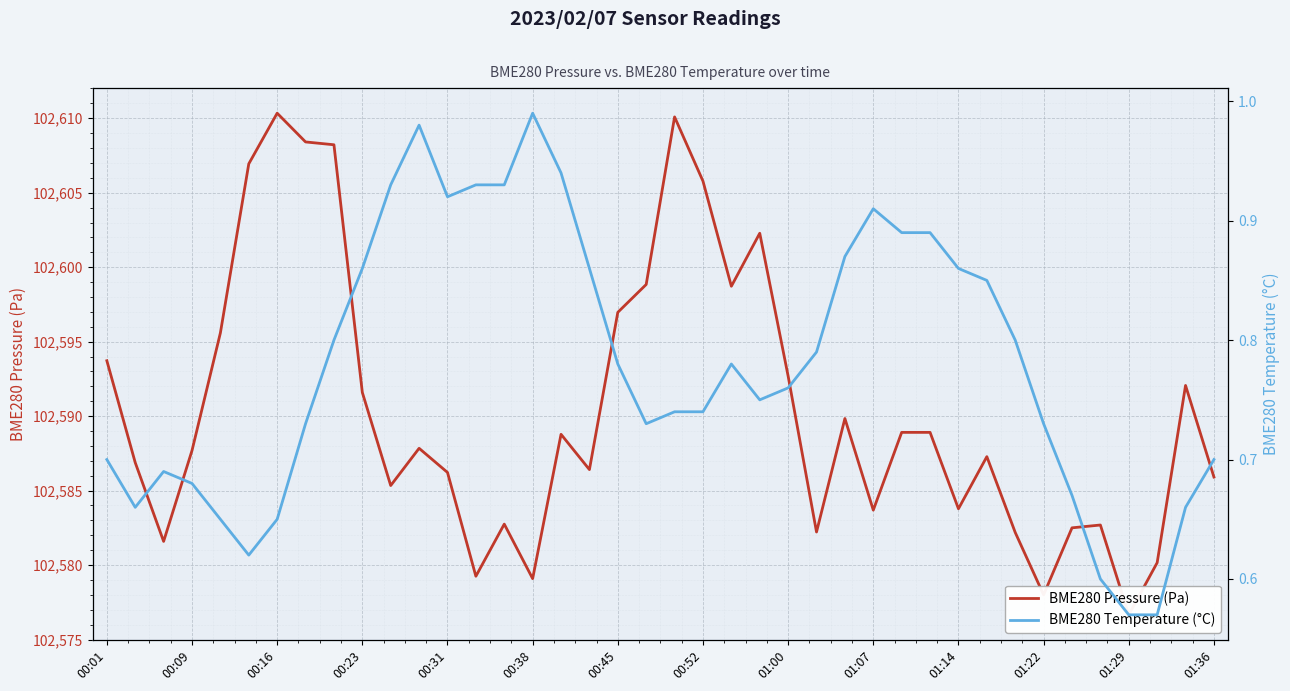

List the series in order of their peak value, lowest first.

BME280 Temperature (°C), BME280 Pressure (Pa)